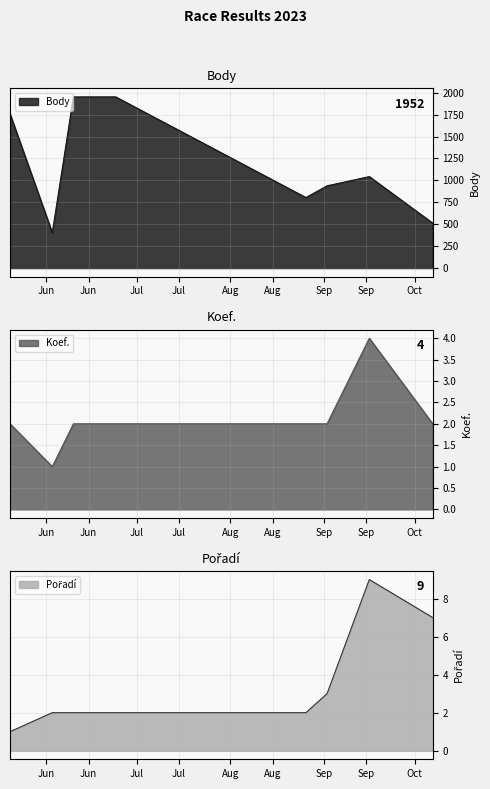

Reading left to right, extract all data points from this chart.

Body: 2023-10-07=512	2023-09-16=1043	2023-09-02=938	2023-08-26=804	2023-06-24=1952	2023-06-10=1952	2023-06-03=402	2023-05-20=1758
Koef.: 2023-10-07=2	2023-09-16=4	2023-09-02=2	2023-08-26=2	2023-06-24=2	2023-06-10=2	2023-06-03=1	2023-05-20=2
Pořadí: 2023-10-07=7	2023-09-16=9	2023-09-02=3	2023-08-26=2	2023-06-24=2	2023-06-10=2	2023-06-03=2	2023-05-20=1